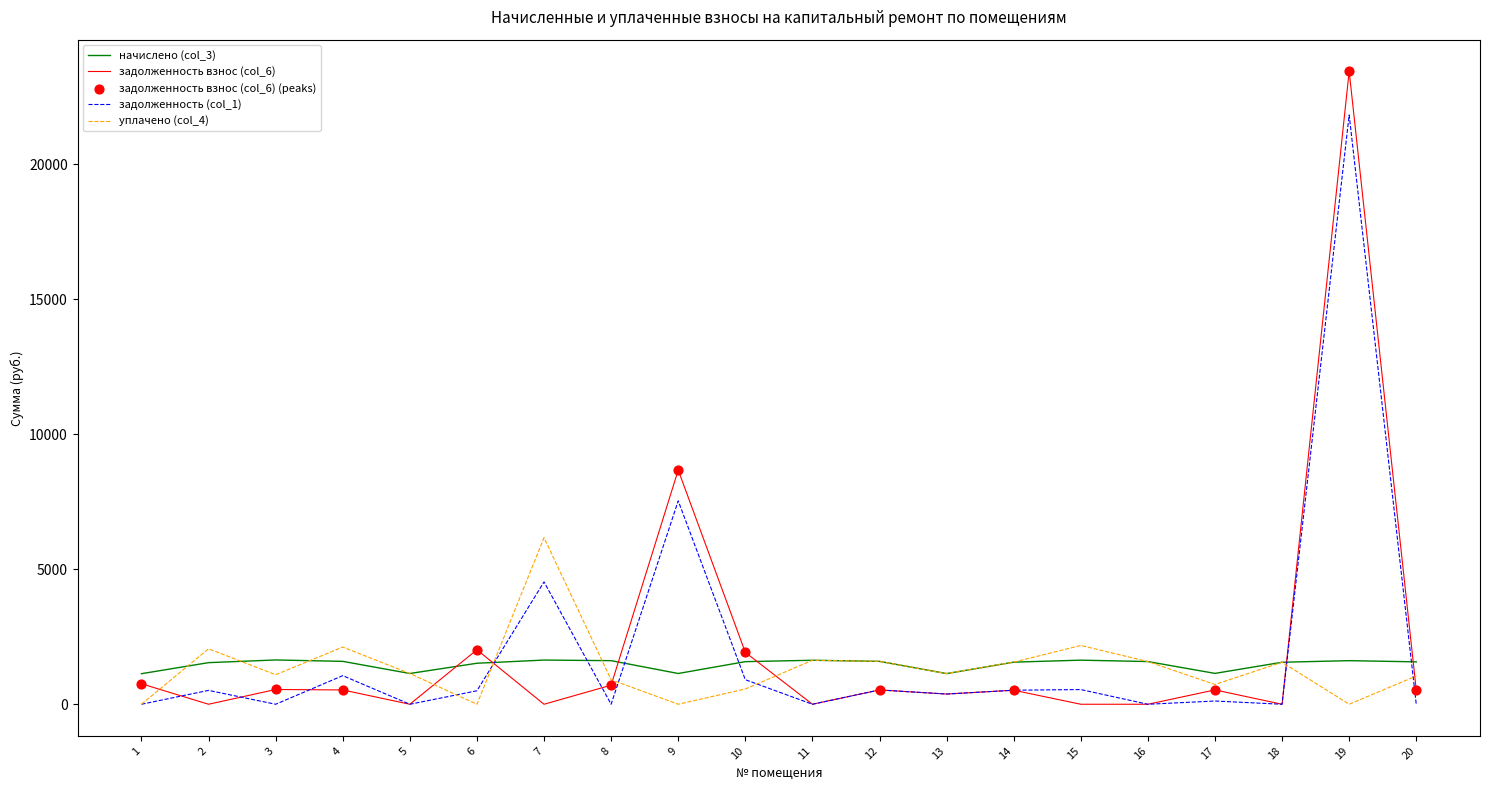

Which series has the widest spread of values?

задолженность взнос (col_6)